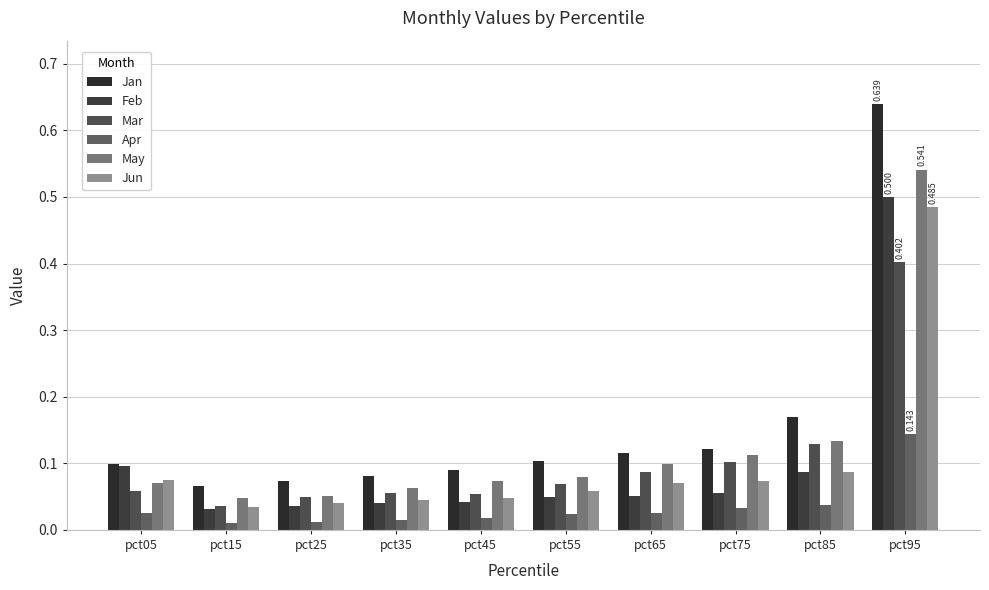

The Mar series shows 0.0 at pct05. True or false?

False